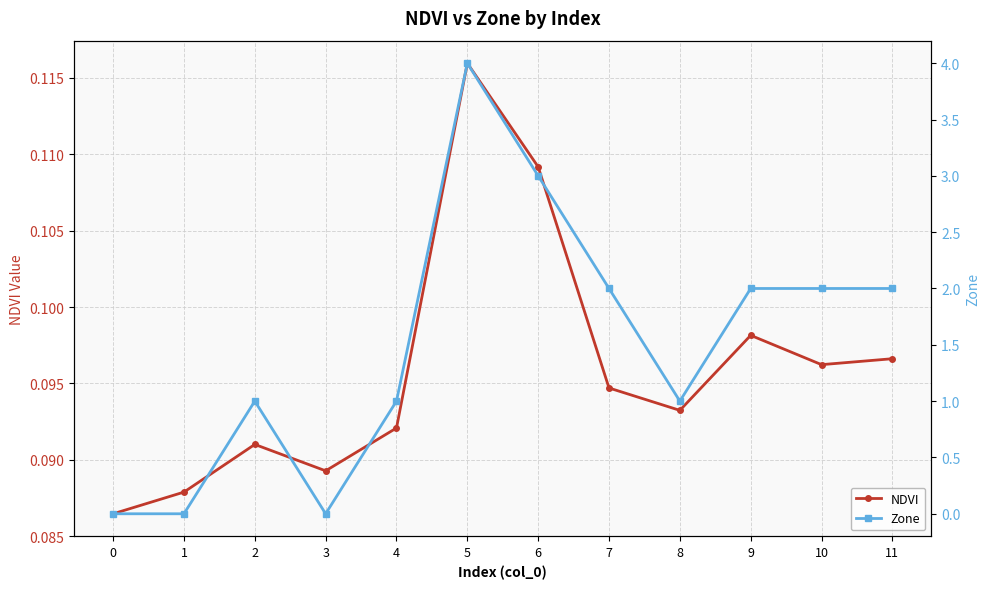

Rank the series by their average value, from lowest to highest.

NDVI, Zone